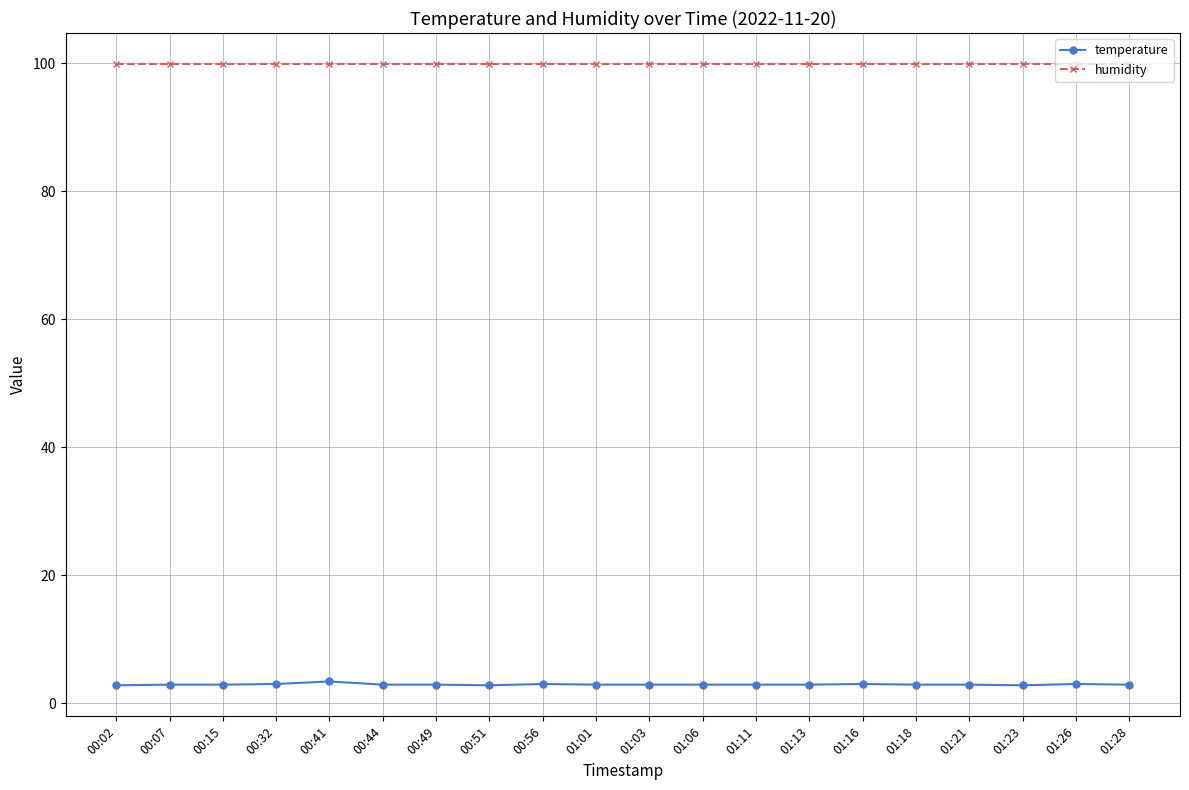

What is the label of the 18th point from the left?

01:23